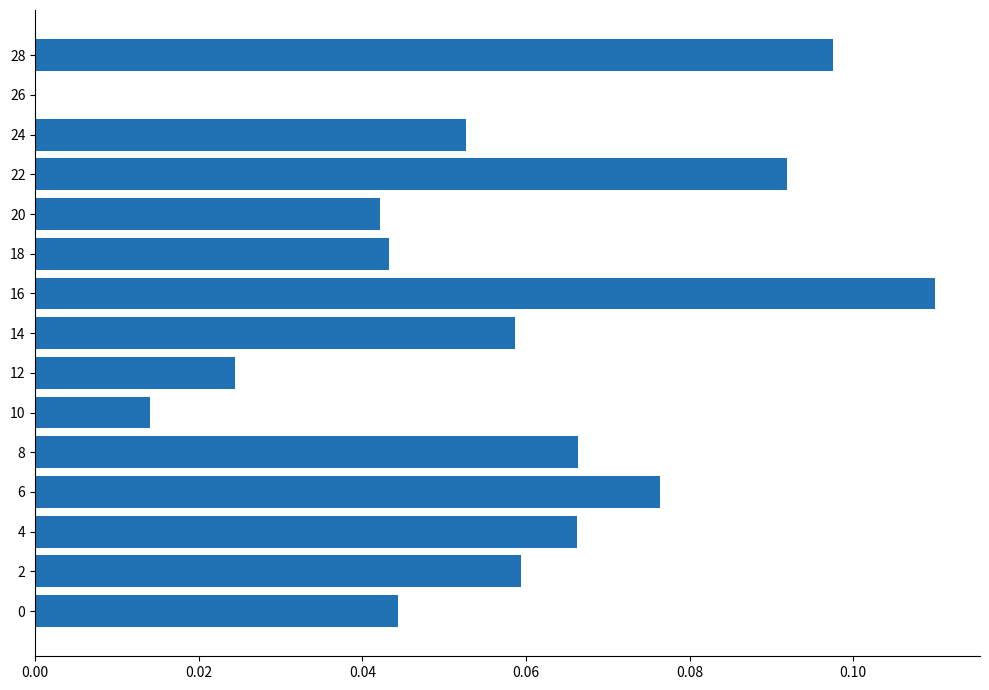

Between 28 and 22, which is larger?

28